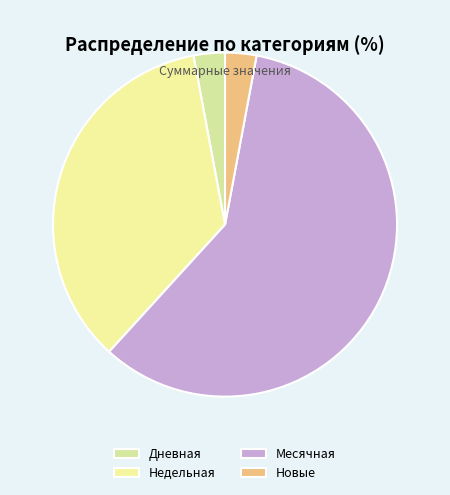

Count the number of slices in the pie.

4